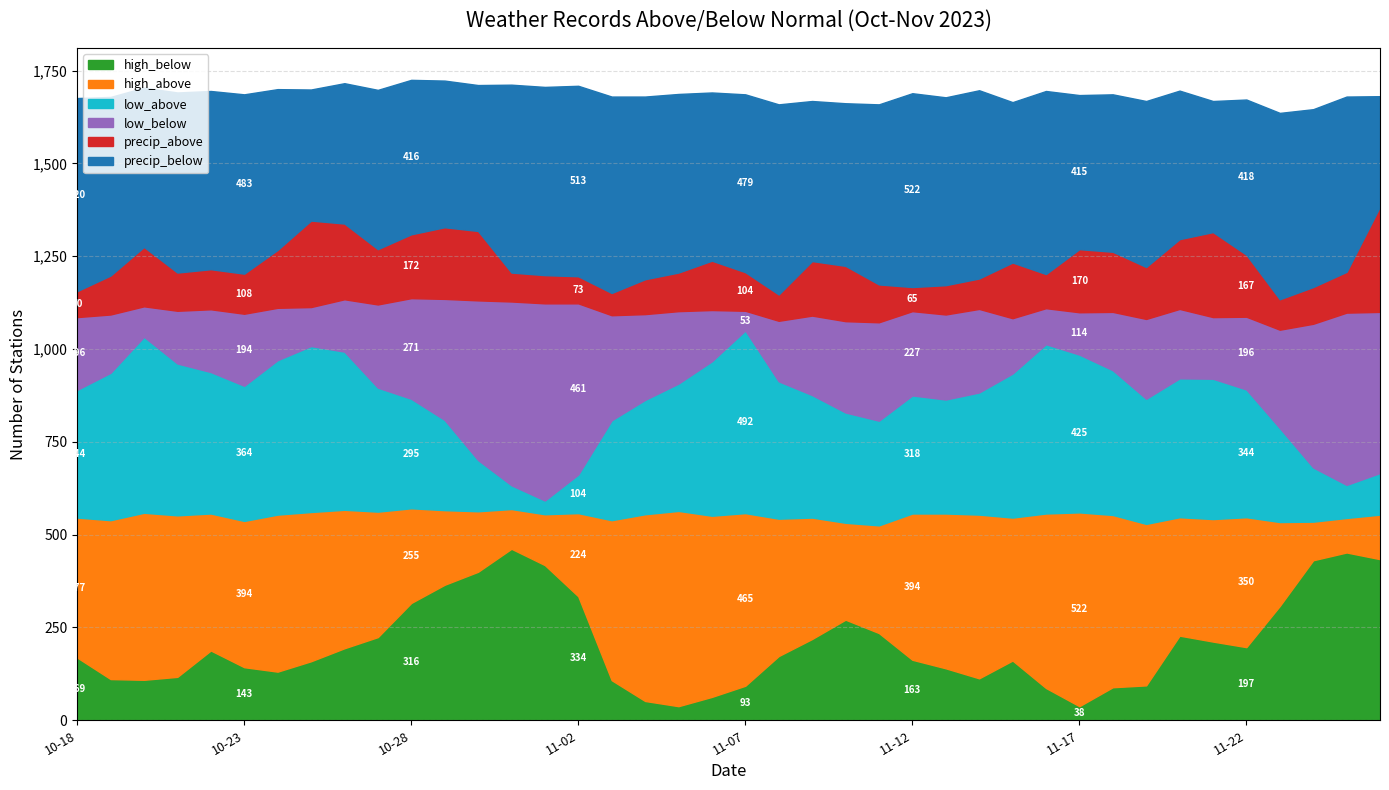

Rank the categories by precip_below value from highest to lowest.

2023-11-03, 2023-11-12, 2023-10-18, 2023-11-02, 2023-11-08, 2023-11-01, 2023-11-14, 2023-10-31, 2023-11-13, 2023-11-23, 2023-11-16, 2023-11-04, 2023-10-21, 2023-11-11, 2023-10-23, 2023-10-19, 2023-11-05, 2023-10-22, 2023-11-07, 2023-11-24, 2023-11-25, 2023-11-06, 2023-11-19, 2023-11-10, 2023-10-24, 2023-11-15, 2023-11-09, 2023-10-20, 2023-10-27, 2023-11-18, 2023-11-22, 2023-10-28, 2023-11-17, 2023-11-20, 2023-10-29, 2023-10-30, 2023-10-26, 2023-10-25, 2023-11-21, 2023-11-26